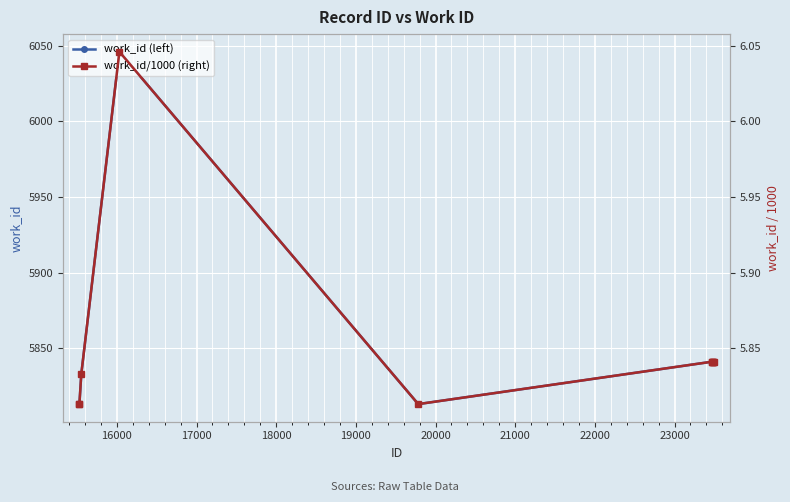

What is the maximum value for work_id (left)?

6046